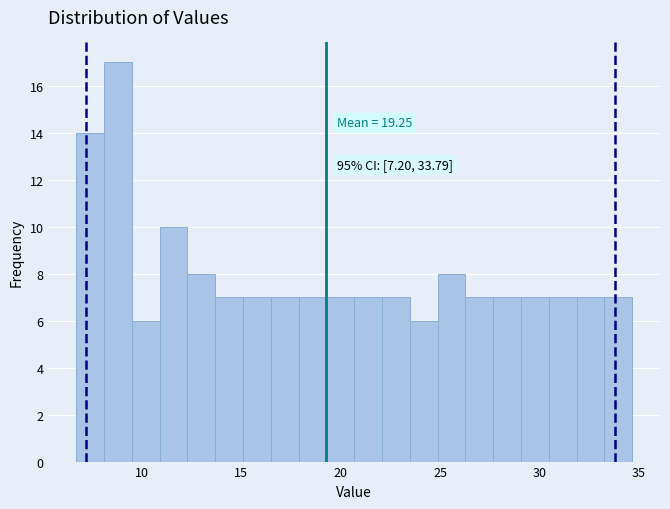

Around what value on the x-axis is the tallest bar? Give the approximate position of its centre, as read against the axis.

9.0